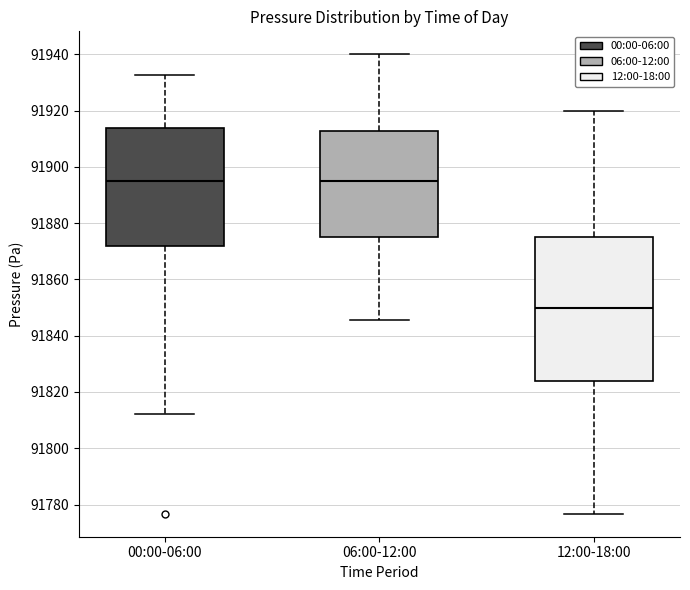

Reading left to right, read every box against the y-axis: the position of its median line, the range the box covers, and the ends of its whiskers. The values are not printed on the chart, so give them approximately, as read against the axis.

00:00-06:00: median 91894, box 91872 to 91914, whiskers 91812 to 91932
06:00-12:00: median 91896, box 91876 to 91912, whiskers 91846 to 91940
12:00-18:00: median 91850, box 91824 to 91876, whiskers 91776 to 91920